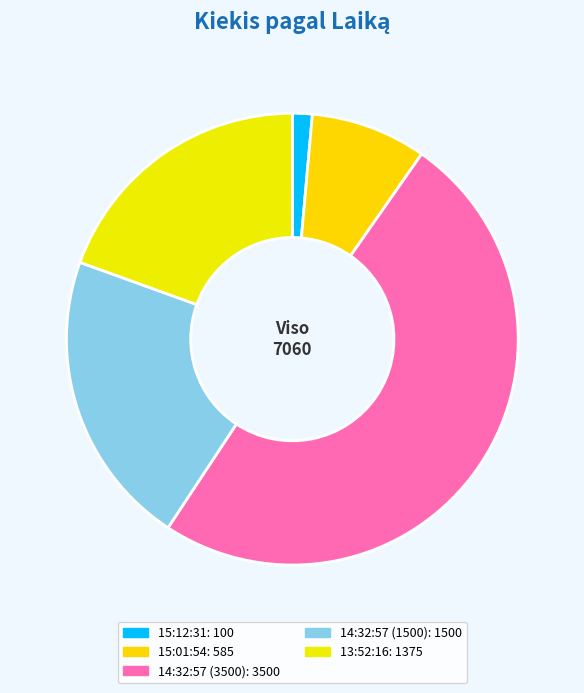

True or false: 13:52:16 accounts for 11% of the total.

False